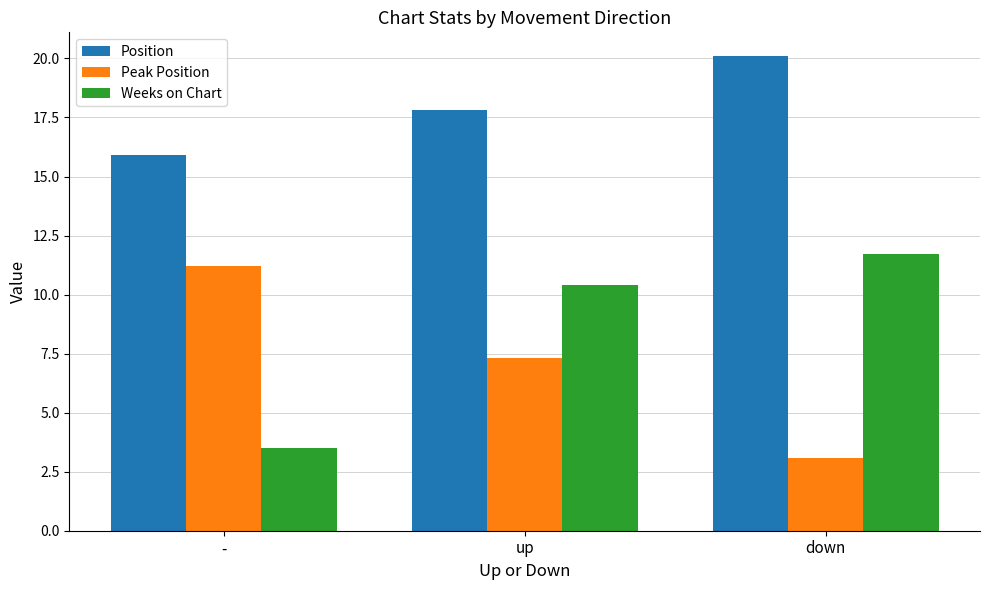

Where does the Position series first go above 17?

up